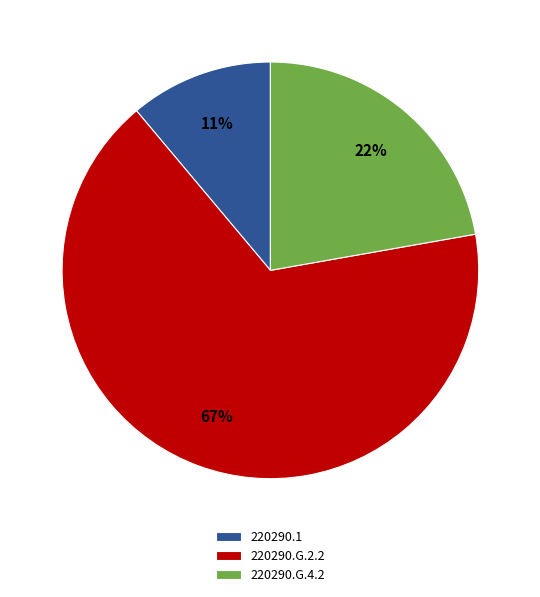

Do 220290.G.2.2 and 220290.G.4.2 together represent more than half of the pie?

Yes